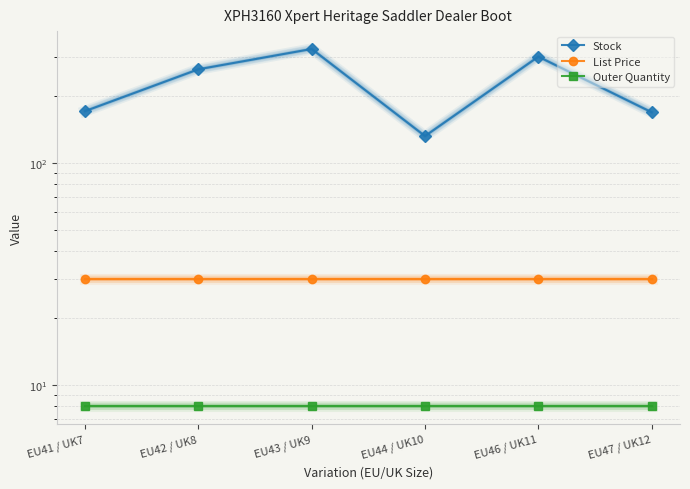

True or false: Outer Quantity and List Price intersect in this chart.

False